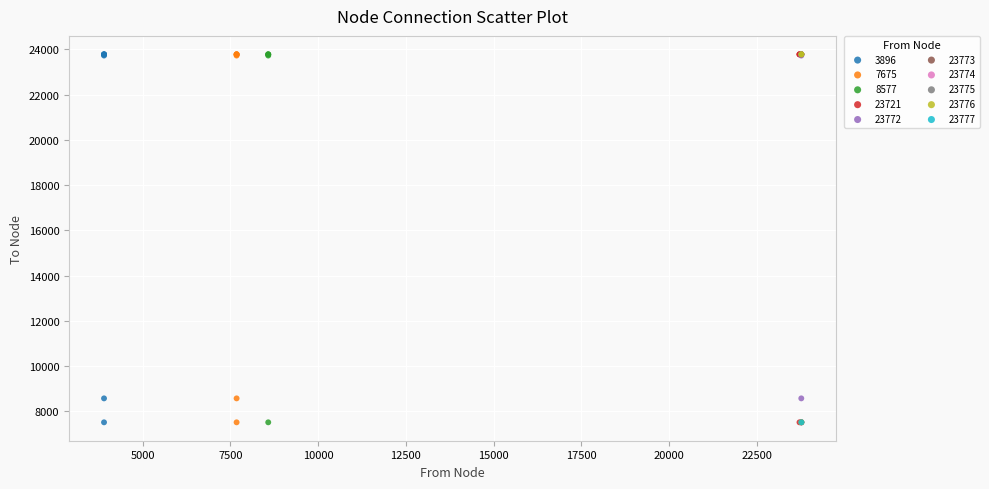

What are all the series names shown in the legend?

3896, 7675, 8577, 23721, 23772, 23773, 23774, 23775, 23776, 23777